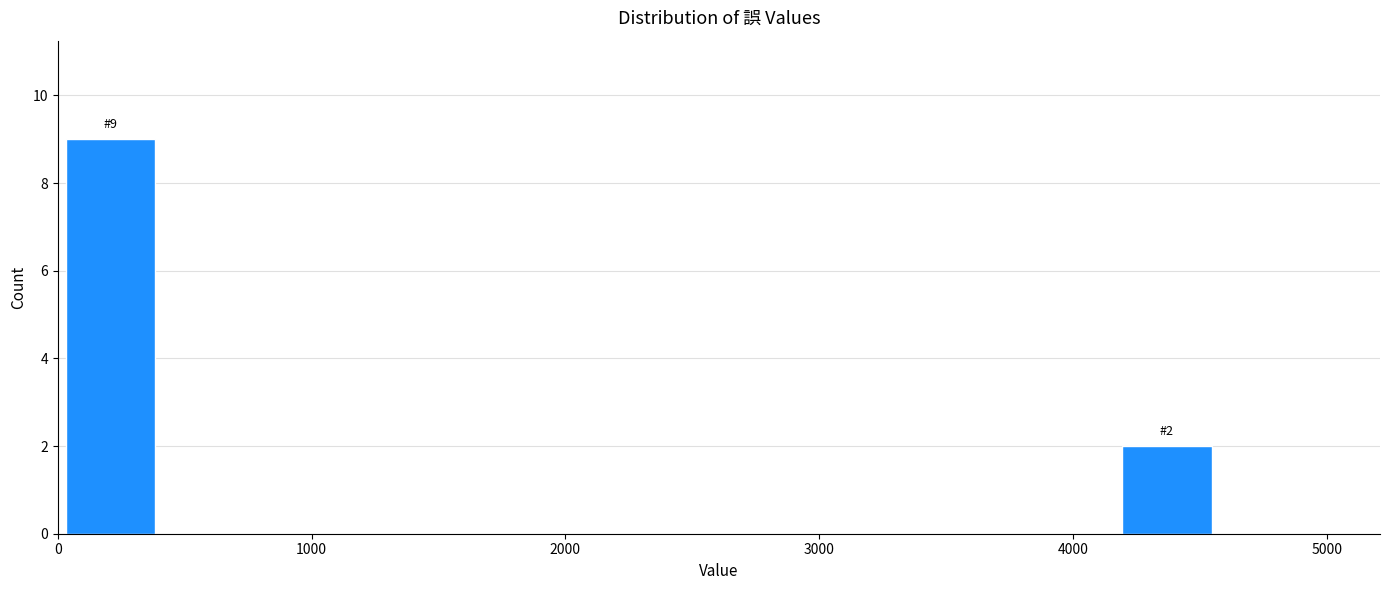

Over which range of the x-axis is the bar tallest?

0 to 400